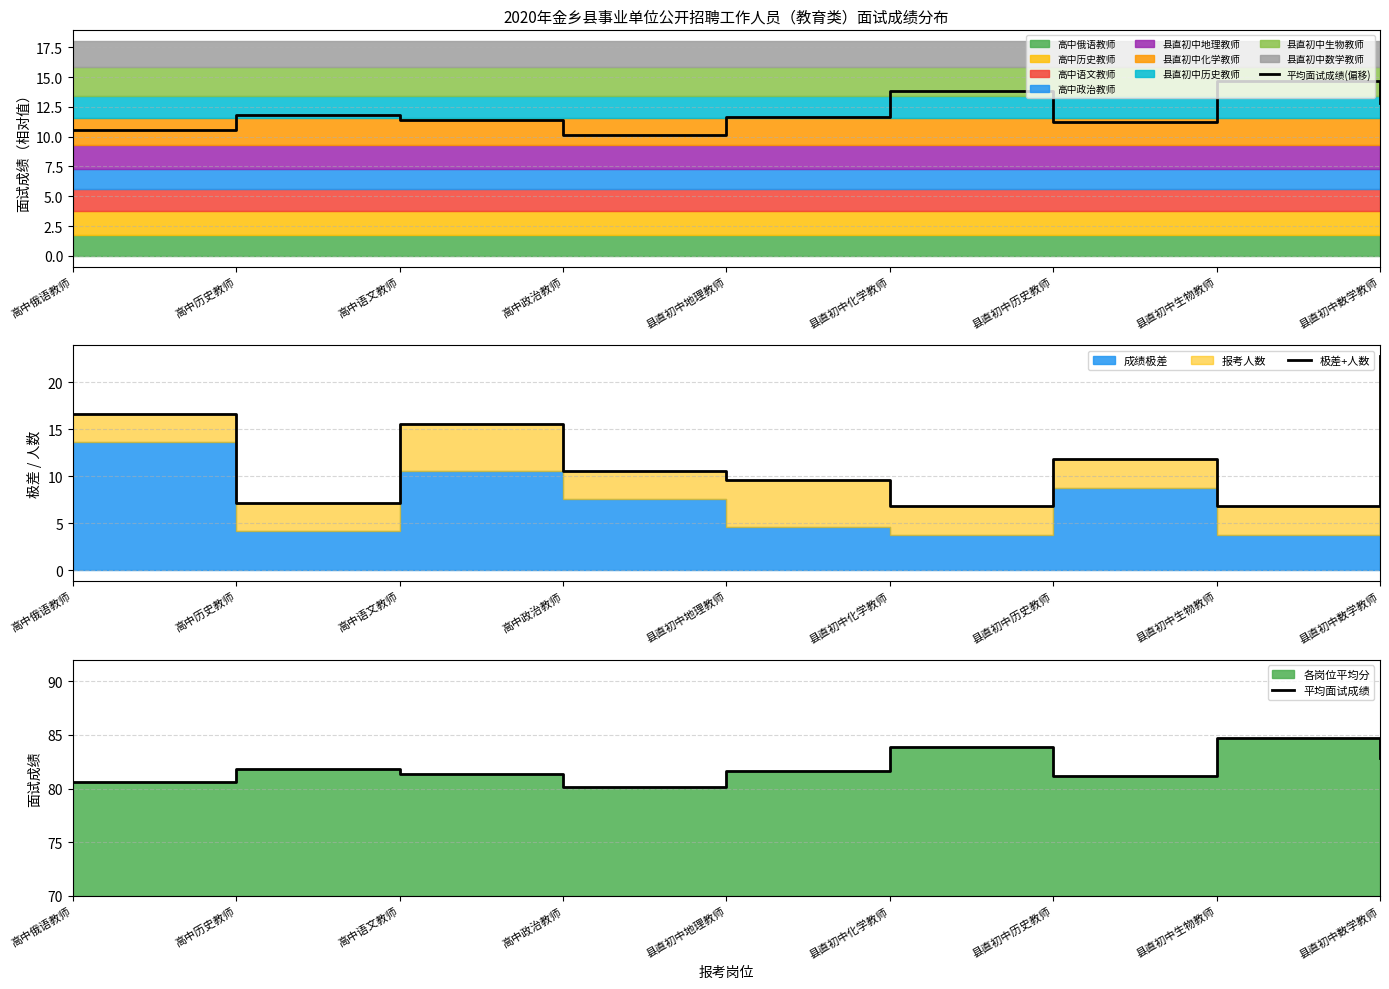

Which category has the lowest value across all series?

县直初中化学教师